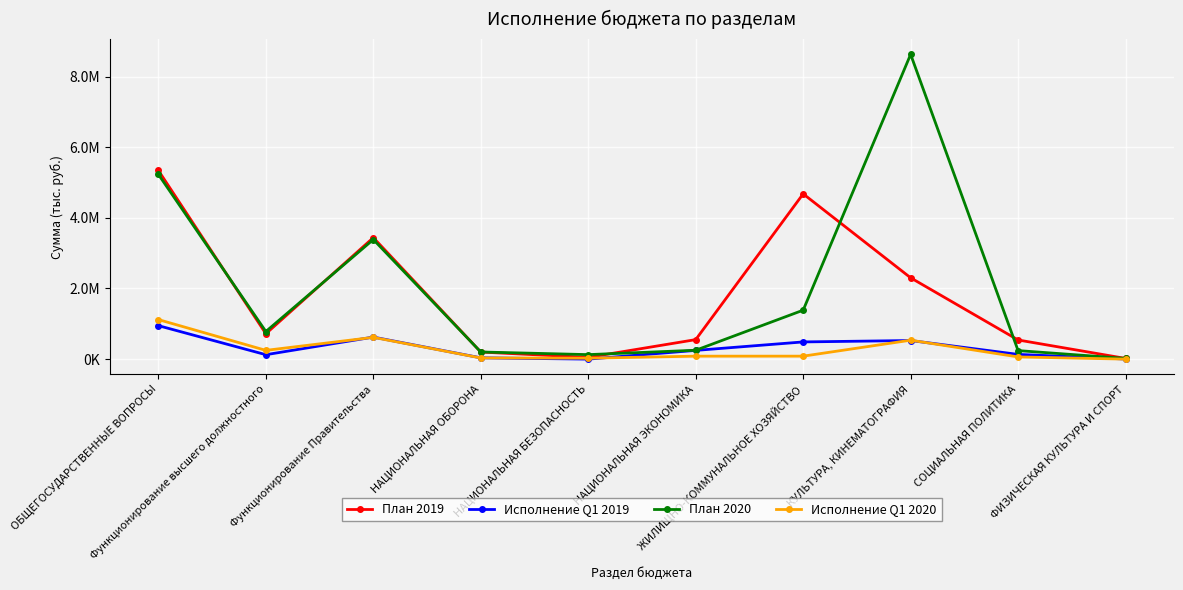

Which series changed the most between Функционирование высшего должностного and НАЦИОНАЛЬНАЯ ОБОРОНА?

План 2020